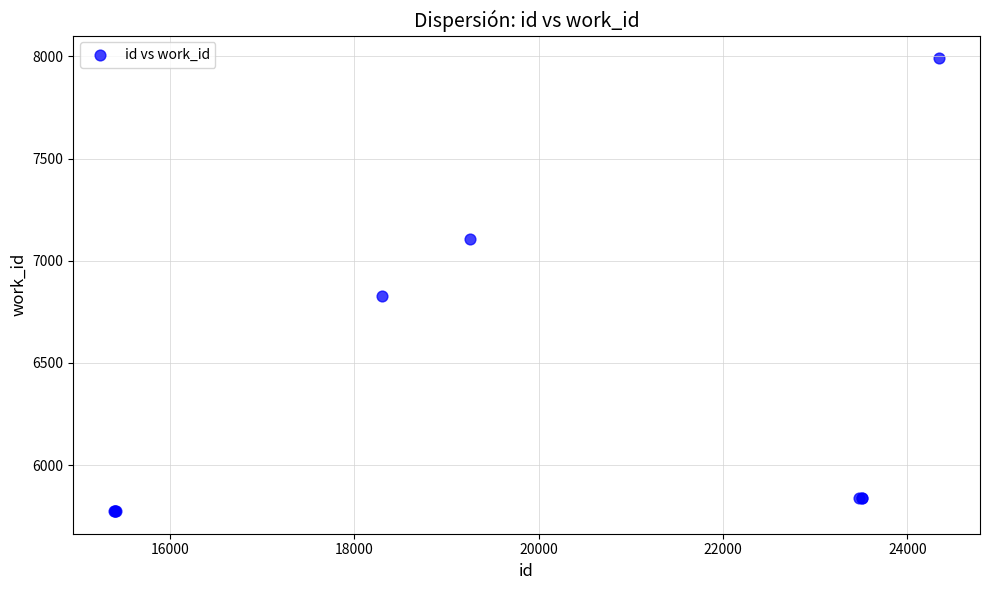

What Y value in the scatter plot is closest to 6883?

6825